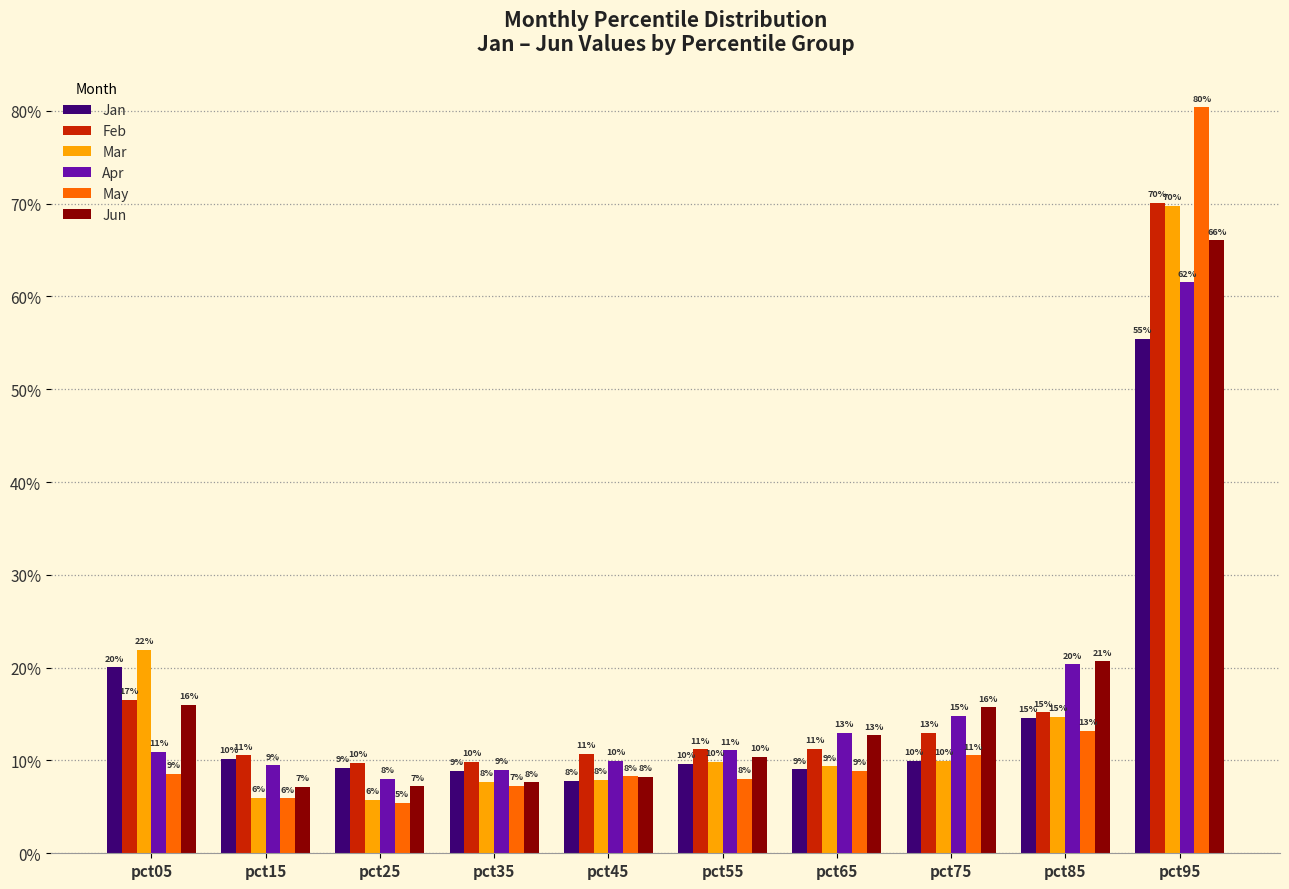

Which series has the widest spread of values?

May